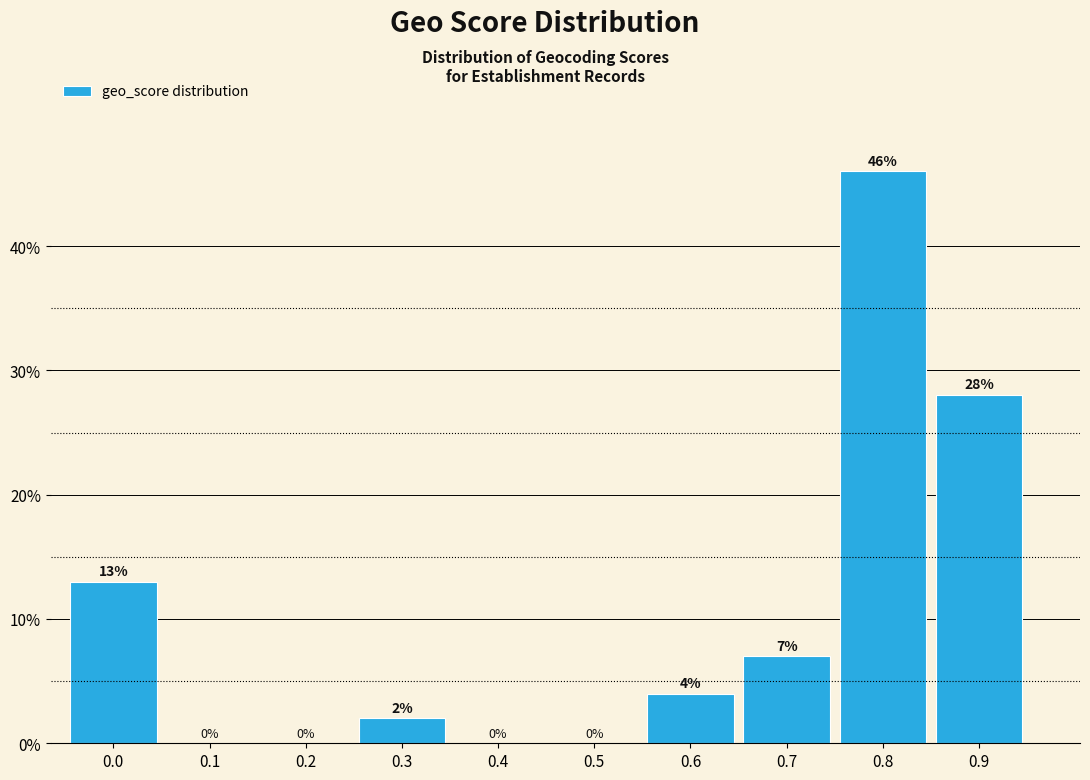

Reading left to right, list all the values displayed in this chart.

0.0=13.0	0.1=0.0	0.2=0.0	0.3=2.0	0.4=0.0	0.5=0.0	0.6=4.0	0.7=7.0	0.8=46.0	0.9=28.0